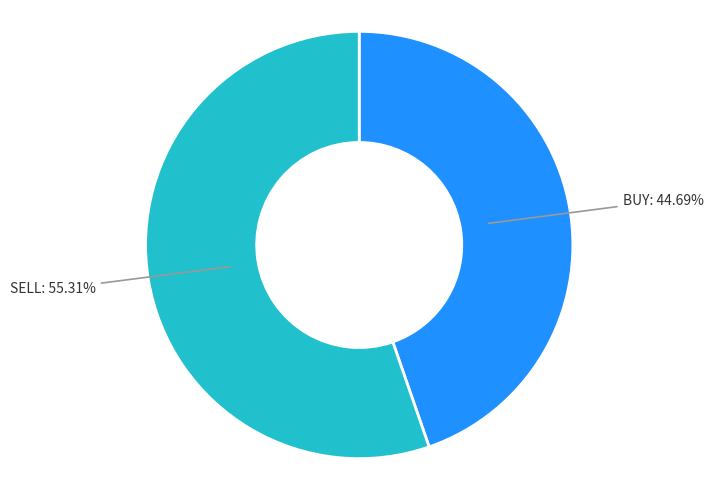

To the nearest percent, what percentage of the pie is BUY?

45%